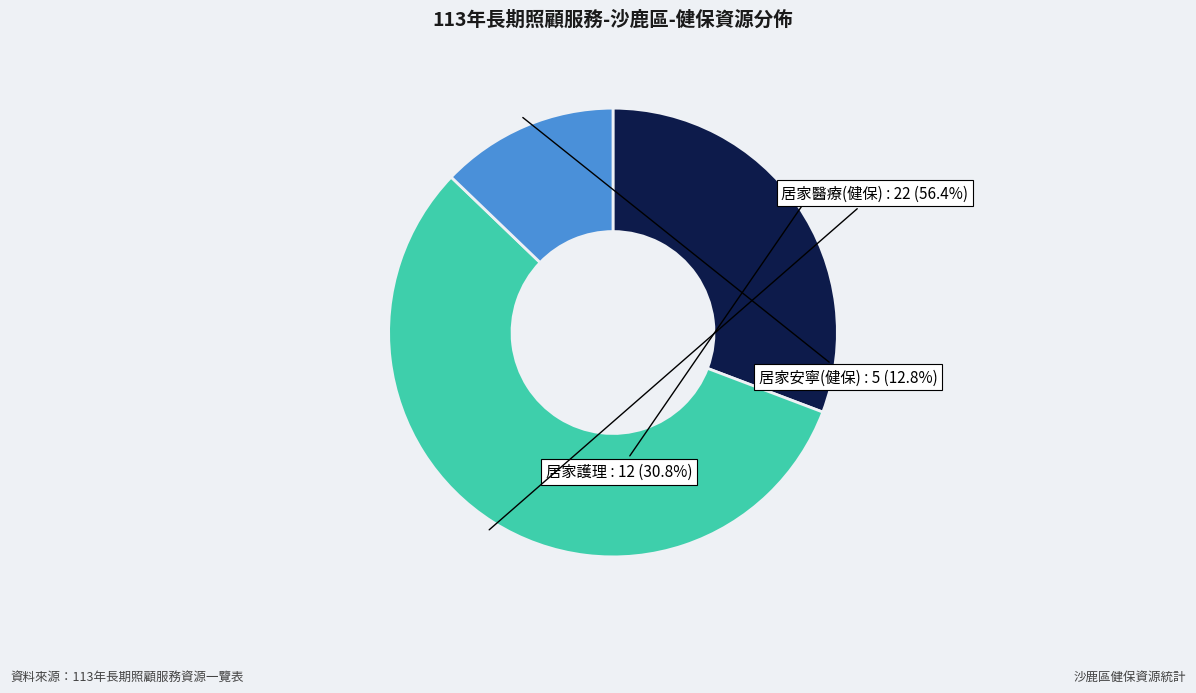

Approximately how many times larger is the value at 居家安寧(健保) compared to 居家護理?

0.4